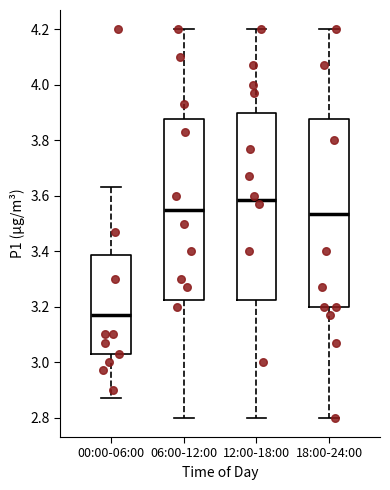

Reading left to right, transcribe this box plot: for each box, give where its median line is, the range the box spans, and where its two whiskers end, as read against the y-axis. The values are not printed on the chart, so give them approximately, as read against the axis.

00:00-06:00: median 3.18, box 3.04 to 3.38, whiskers 2.88 to 3.64
06:00-12:00: median 3.56, box 3.22 to 3.88, whiskers 2.80 to 4.20
12:00-18:00: median 3.58, box 3.22 to 3.90, whiskers 2.80 to 4.20
18:00-24:00: median 3.54, box 3.20 to 3.88, whiskers 2.80 to 4.20